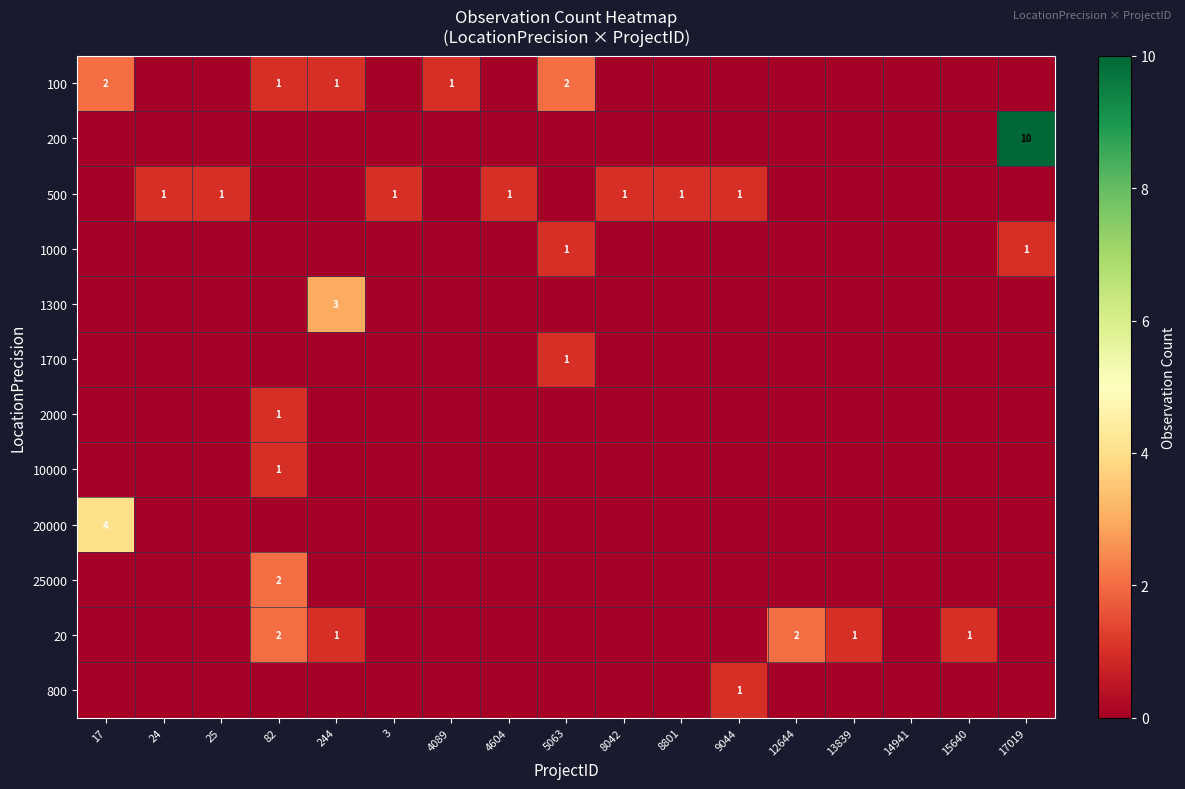

Which series has the largest total across all categories?

200